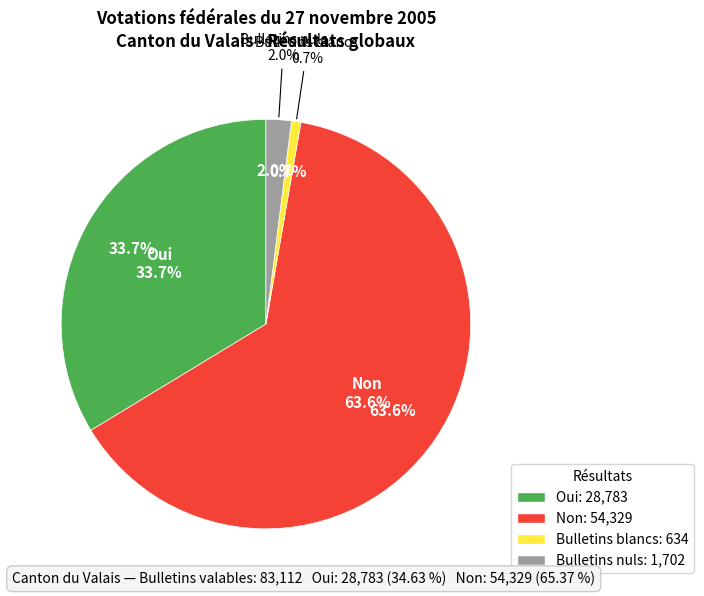

What is the majority slice?

Non